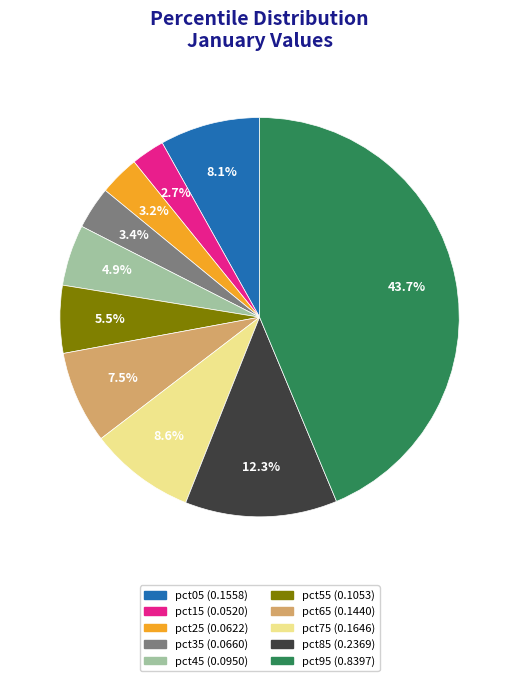

What is the smallest slice in the pie chart?

pct15